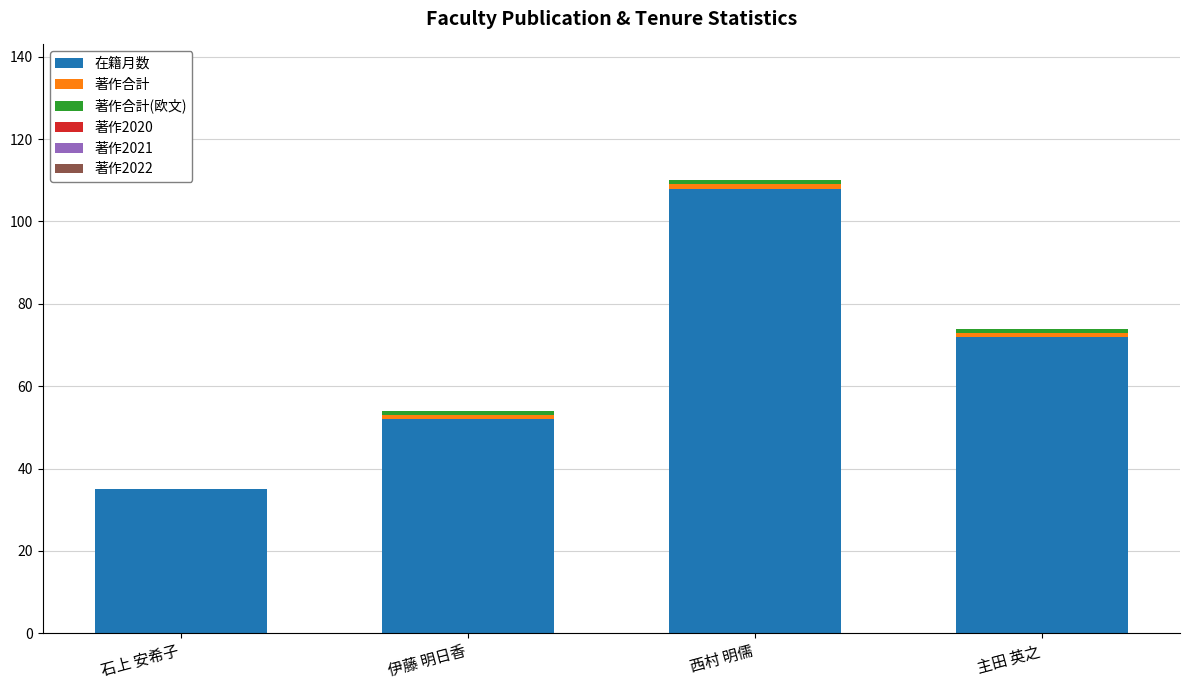

At which label does 在籍月数 reach its peak?

西村 明儒